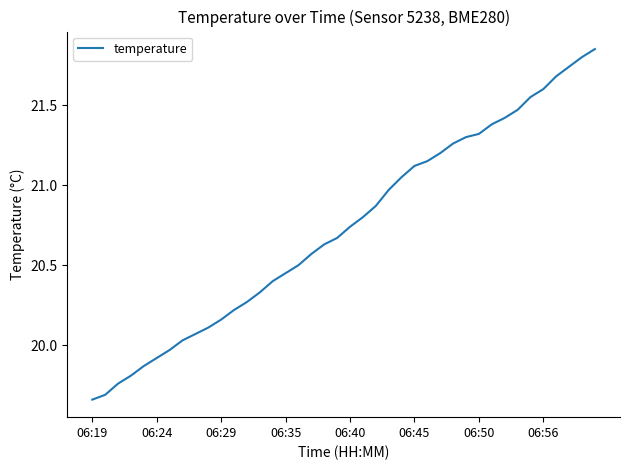

What is the difference between the maximum and minimum values?

2.2